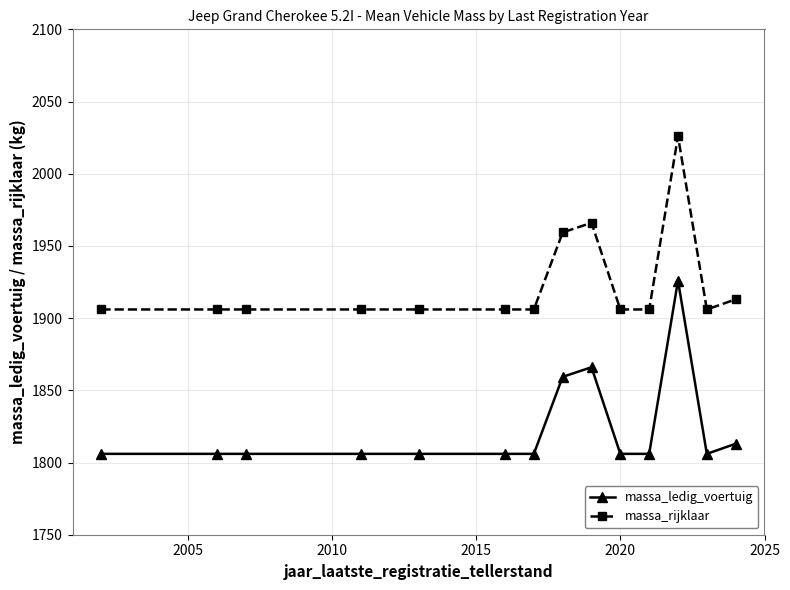

True or false: massa_ledig_voertuig and massa_rijklaar cross at least once.

False